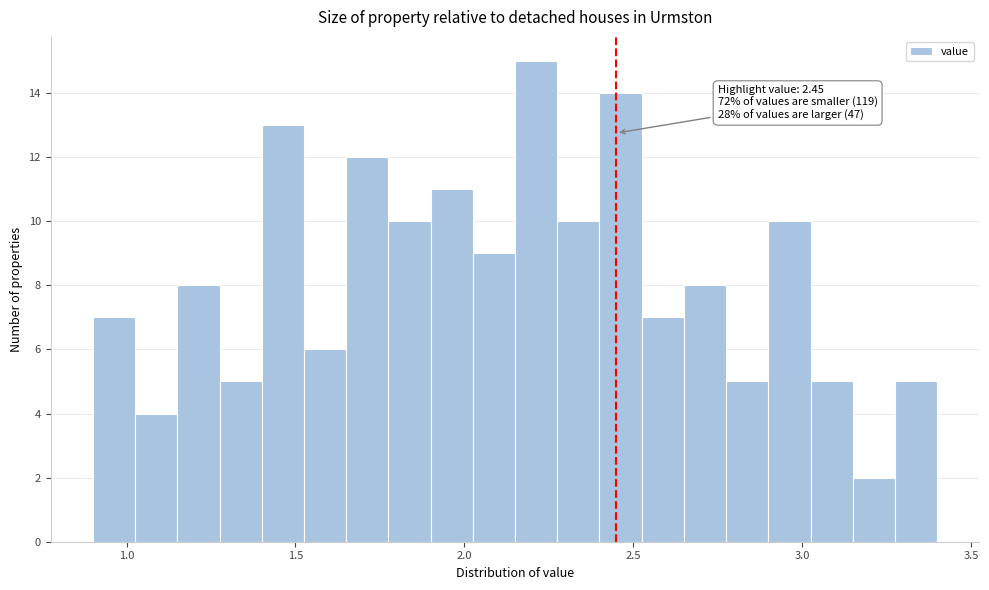

Read against the x-axis, roughly where is the centre of the tallest bar?

2.20